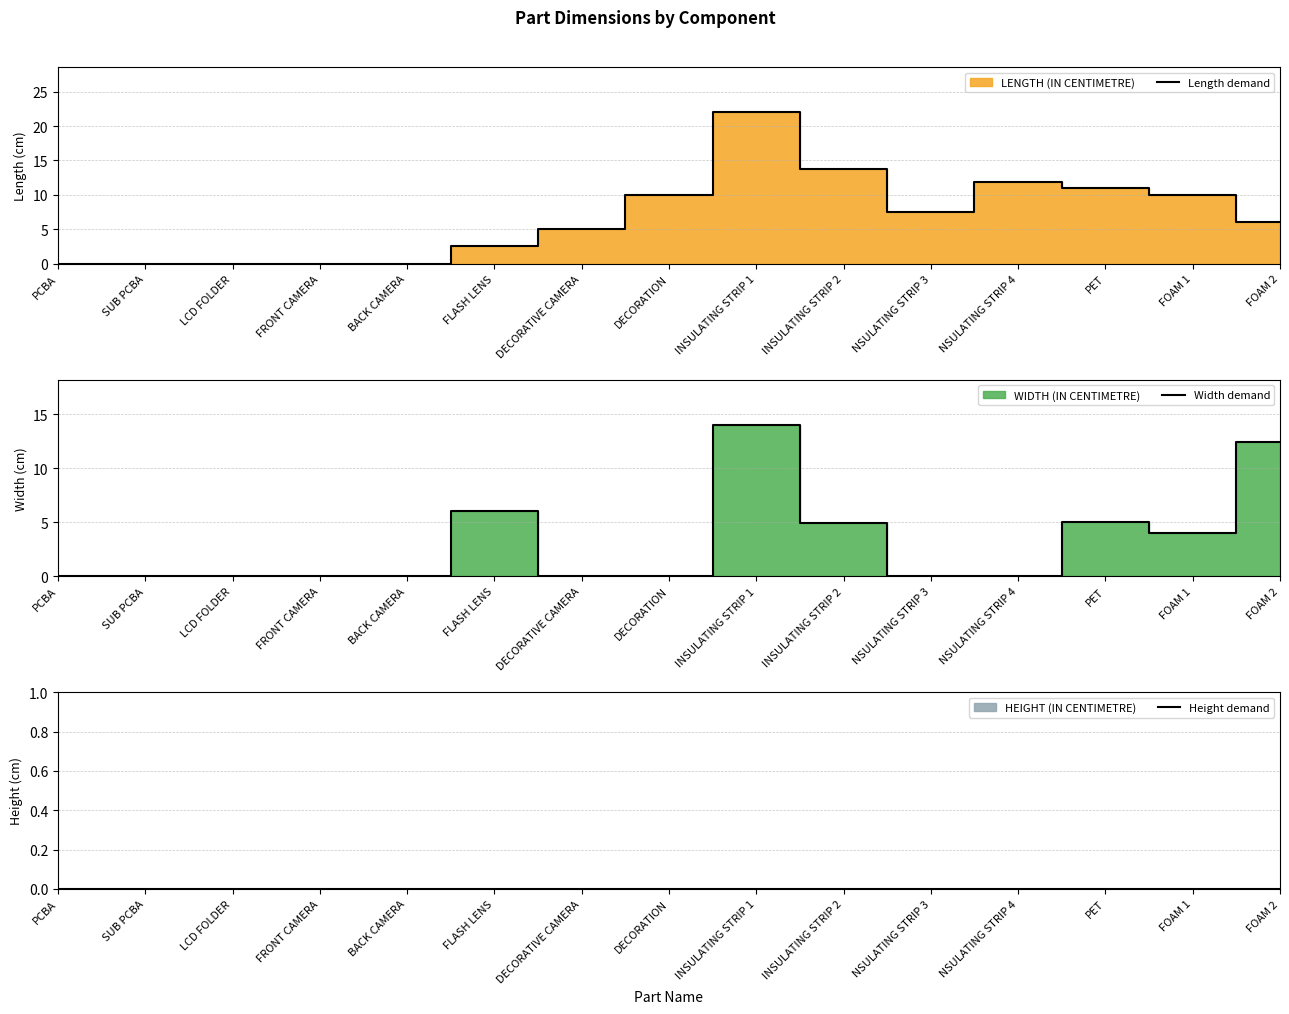

True or false: Width demand and Length demand intersect in this chart.

True